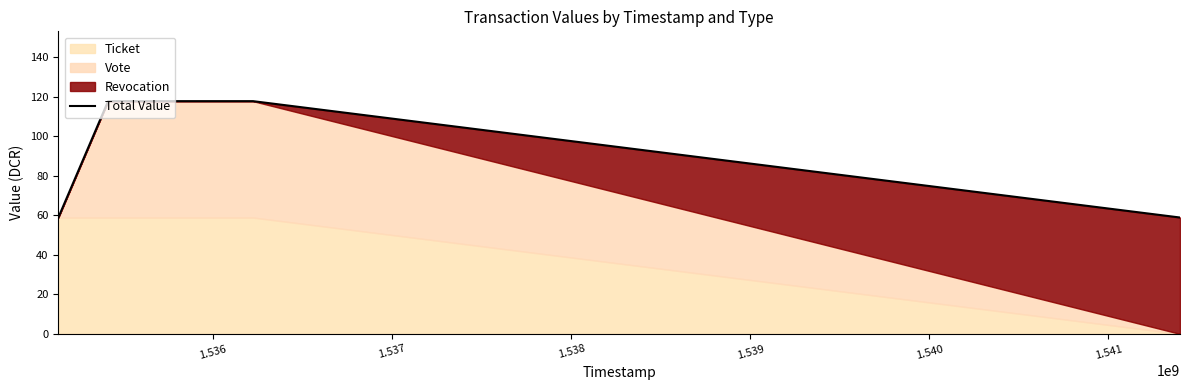

Count the number of categories in the chart.

6